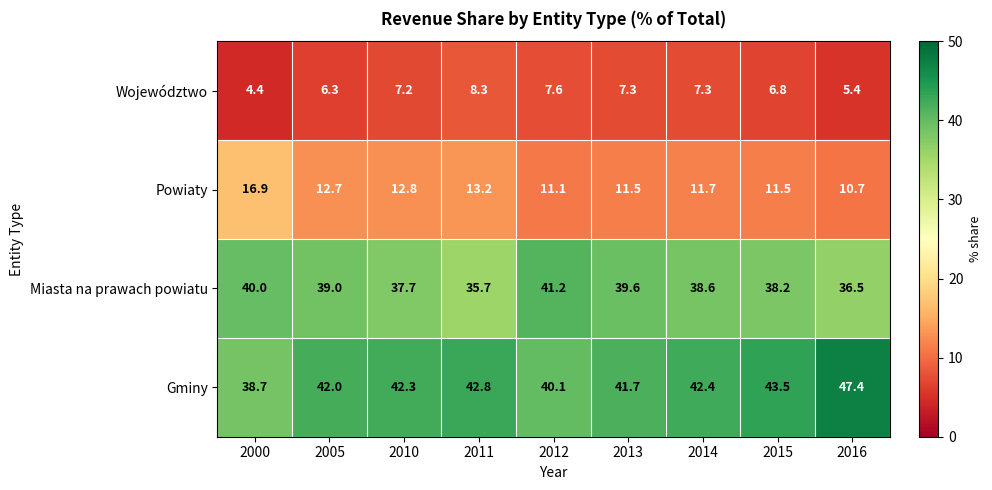

What is the difference between the maximum and minimum values in the Miasta na prawach powiatu series?

5.5